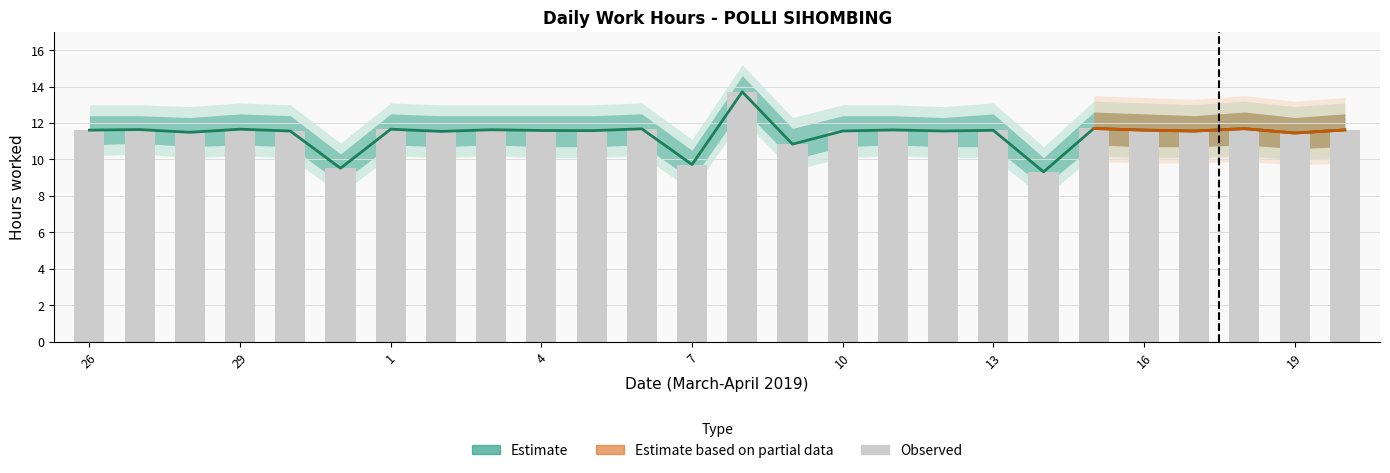

Reading right to left, what are all the values shown in this chart?

11.6	11.4	11.7	11.6	11.6	11.7	9.3	11.6	11.6	11.6	11.6	10.8	13.7	9.7	11.7	11.6	11.6	11.6	11.5	11.7	9.5	11.6	11.7	11.5	11.6	11.6